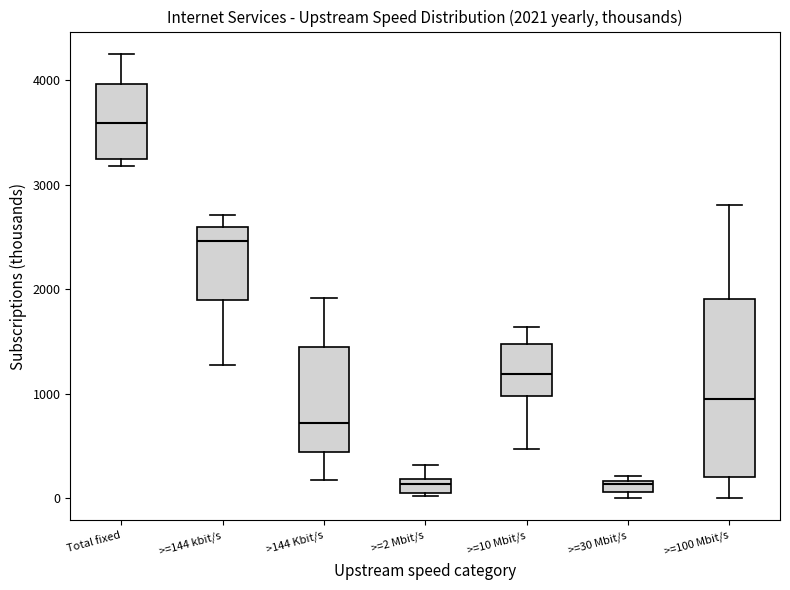

Which box is the tallest, from its lower edge to its upper edge?

>=100 Mbit/s